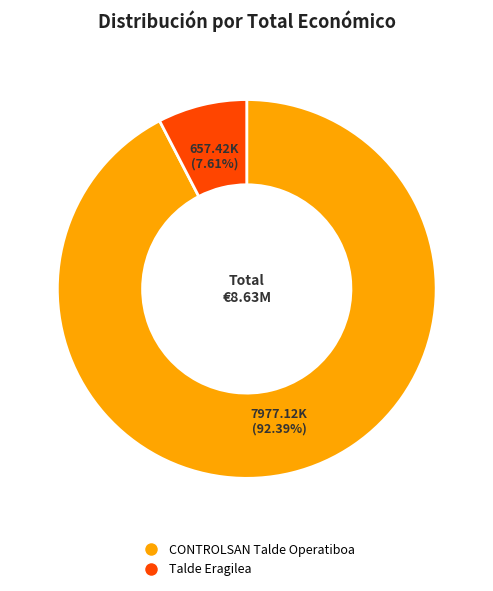

To the nearest percent, what is the difference between the largest and smallest slice percentages?

85%